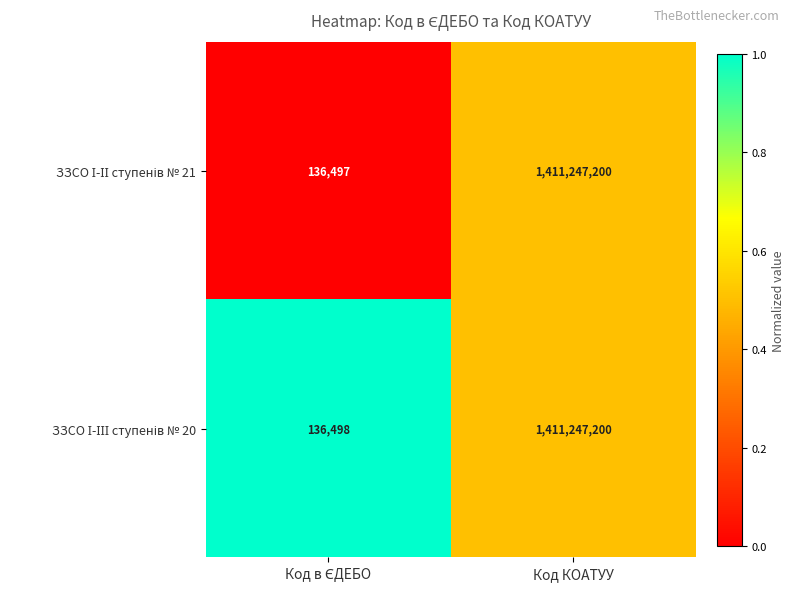

Which category has the highest value across all series?

Код КОАТУУ